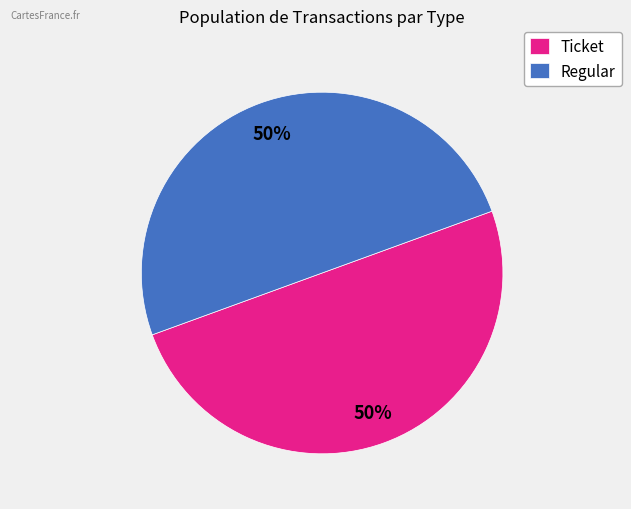

To the nearest percent, what is the average slice percentage?

50%